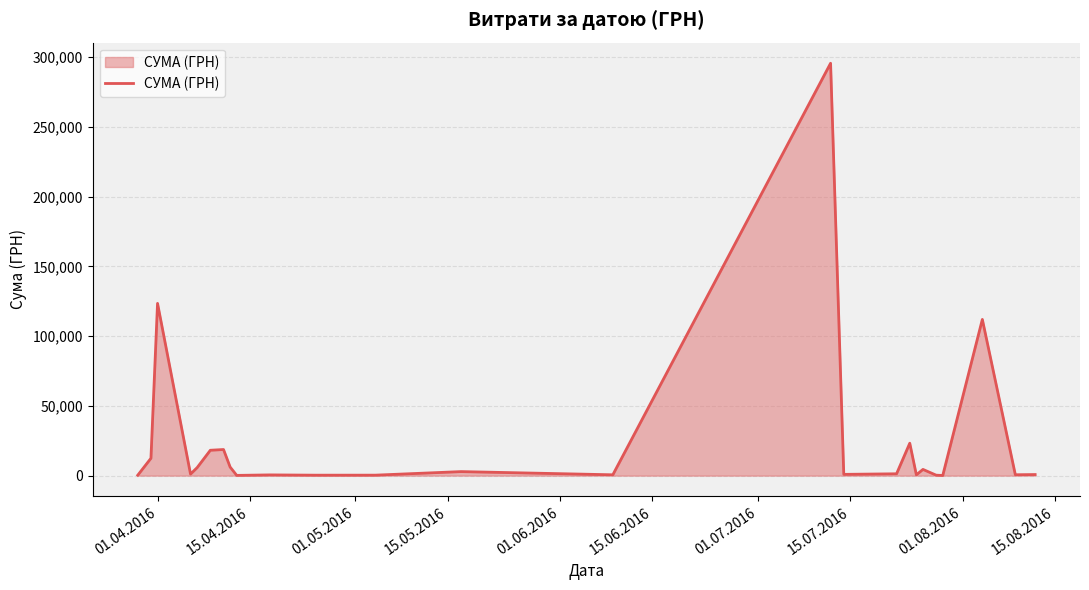

What is the difference between the maximum and minimum values?

295540.8